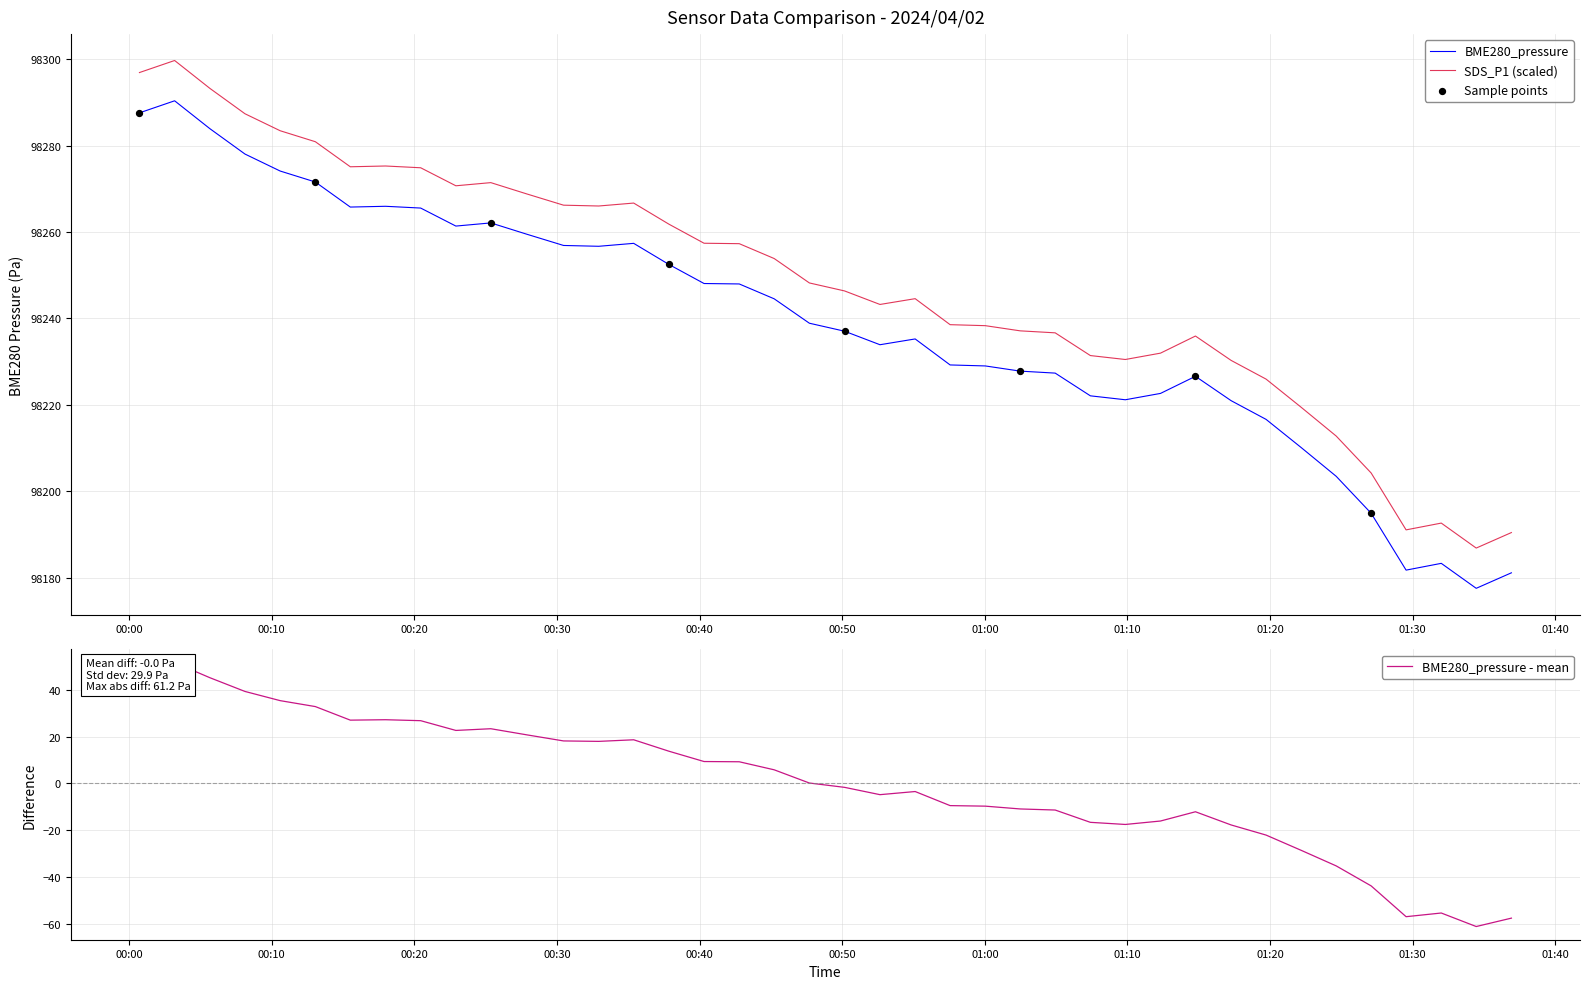

True or false: SDS_P1 (scaled) and BME280_pressure cross at least once.

False